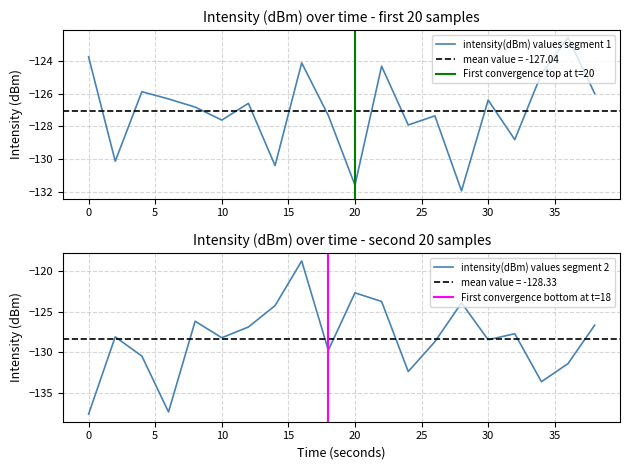

At how many categories does at least one series exceed -124?

6